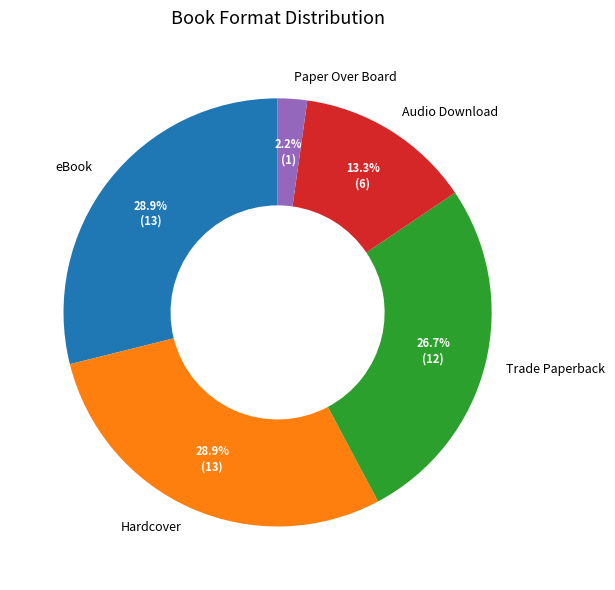

Is it true that eBook is 29% of the pie?

True